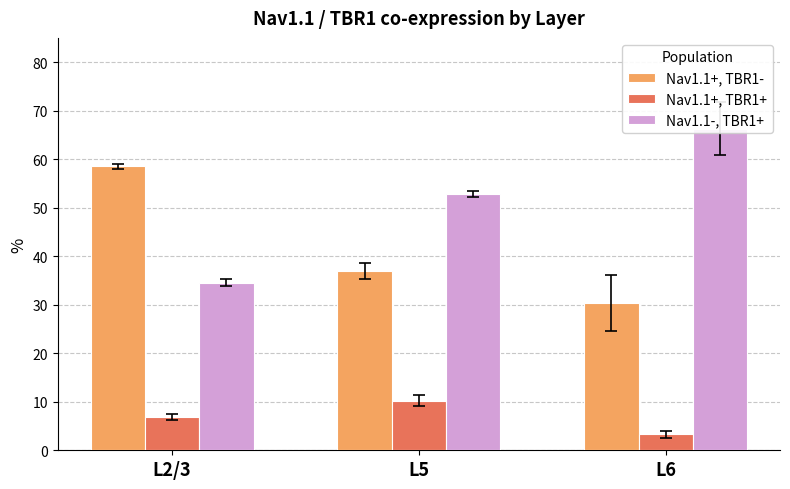

Rank the series by their maximum value, from lowest to highest.

Nav1.1+, TBR1+, Nav1.1+, TBR1-, Nav1.1-, TBR1+